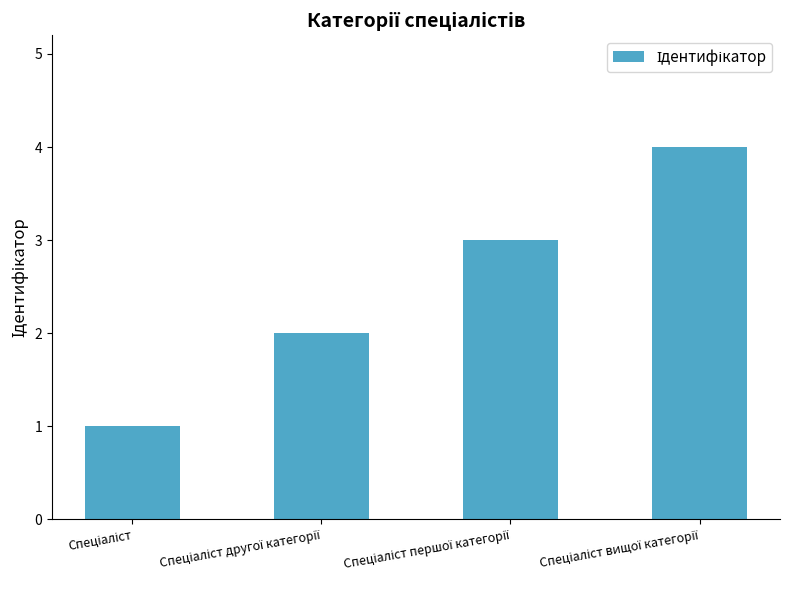

What is the difference between the maximum and minimum values?

3